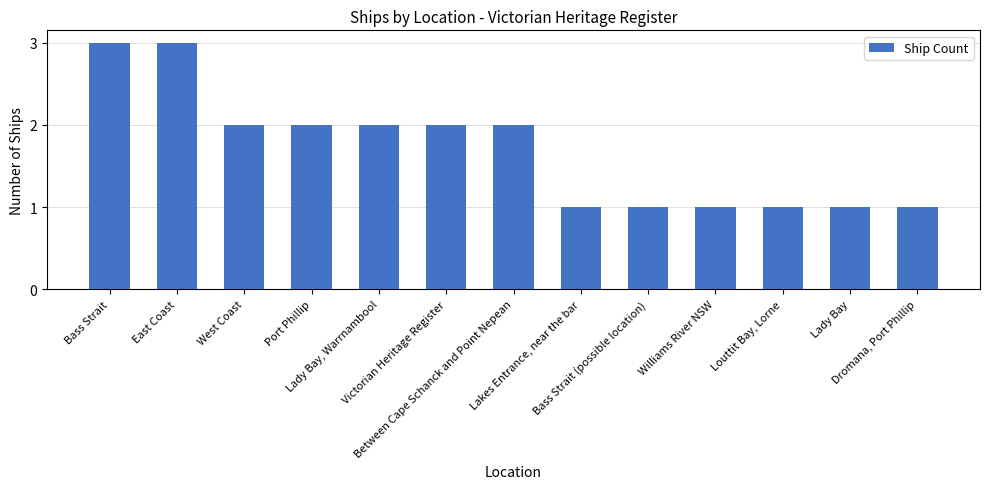

How many categories are shown in the chart?

13